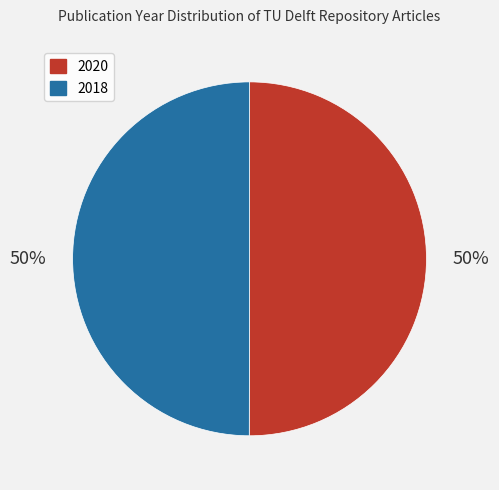

How many segments does this pie chart have?

2